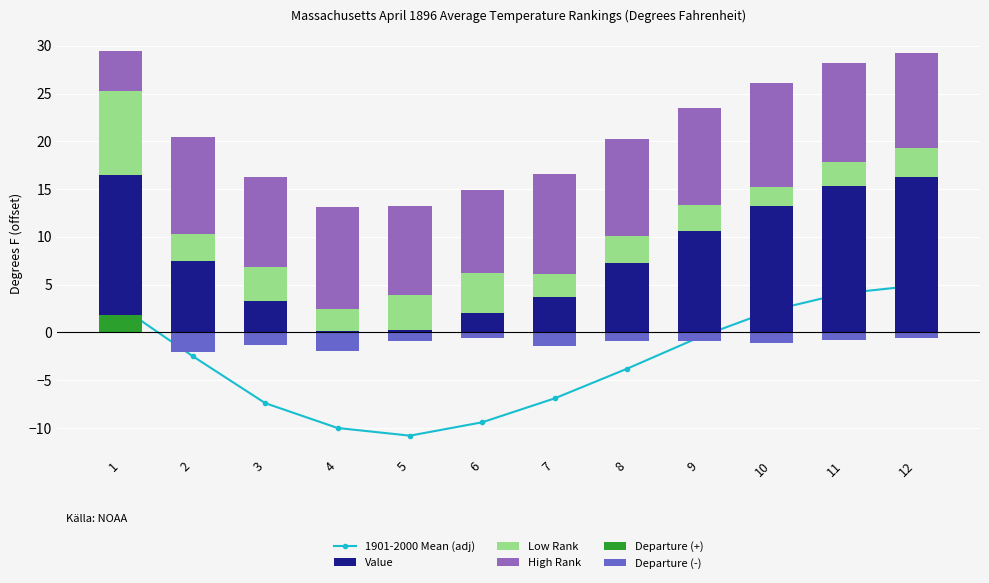

How many negative values does the 1901-2000 Mean (adj) series have?

8